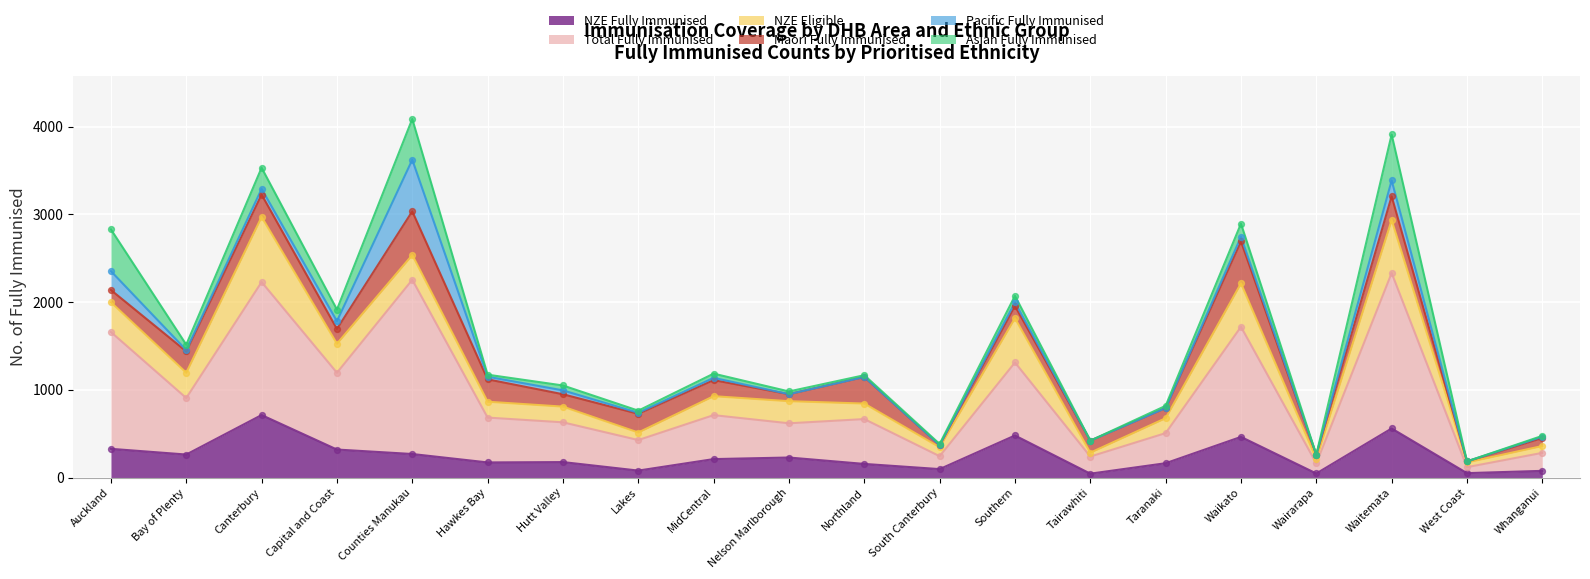

Which series reaches the minimum Y coordinate?

NZE Fully Immunised